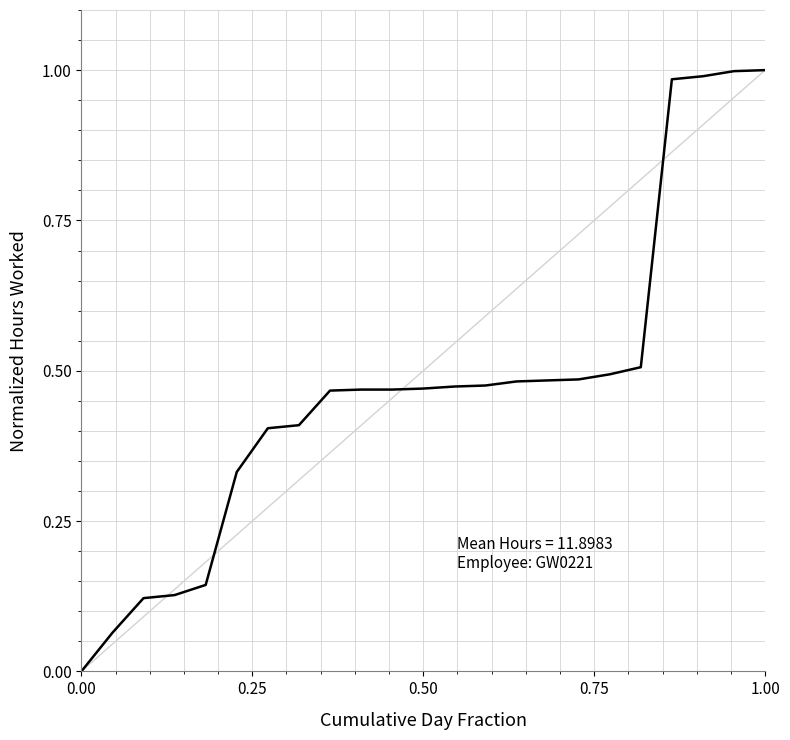

Does the chart display data point markers on the line(s)?

No